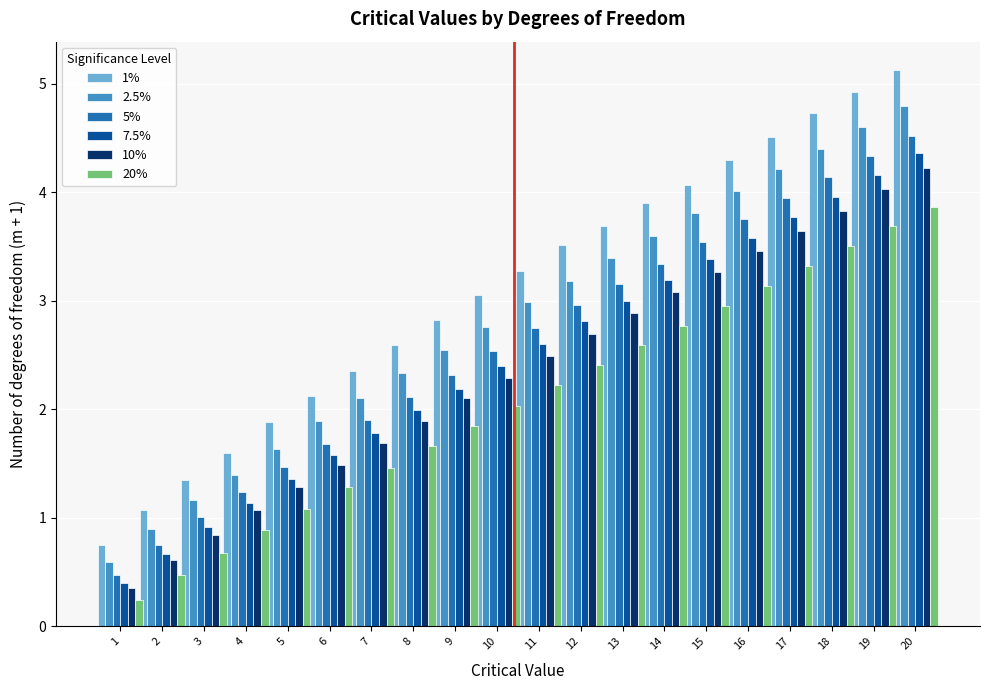

Which series changed the most between 6 and 20?

1%